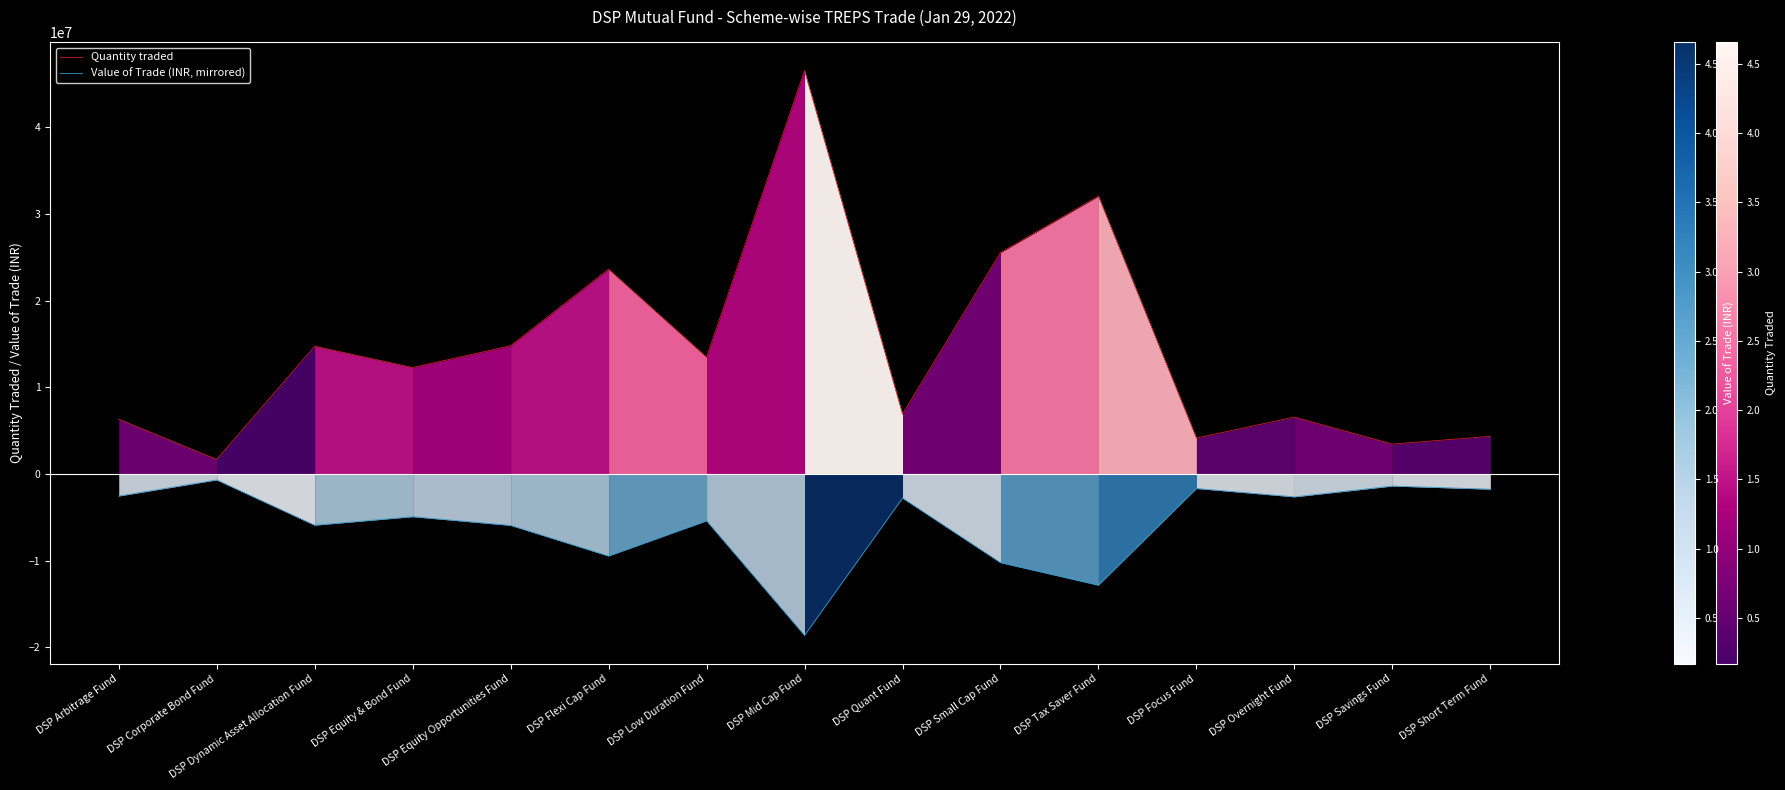

Which series has the largest range (max minus min)?

Quantity traded